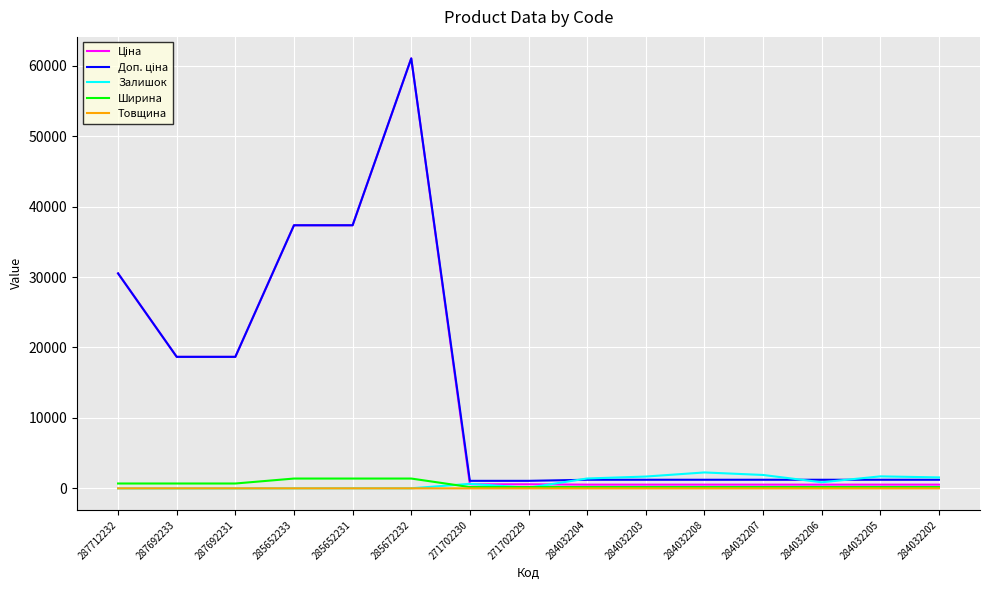

What is the spread (max minus min) of values at 271702229?

1066.5